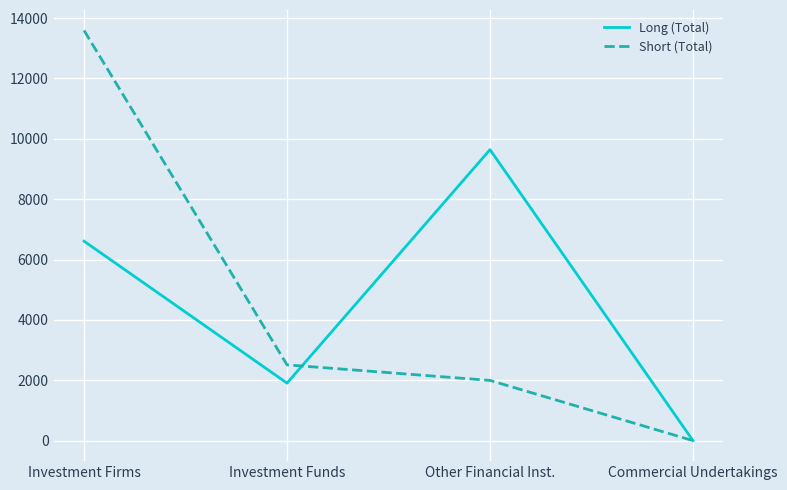

True or false: Long (Total) has more than 0 points higher than both neighbors.

True